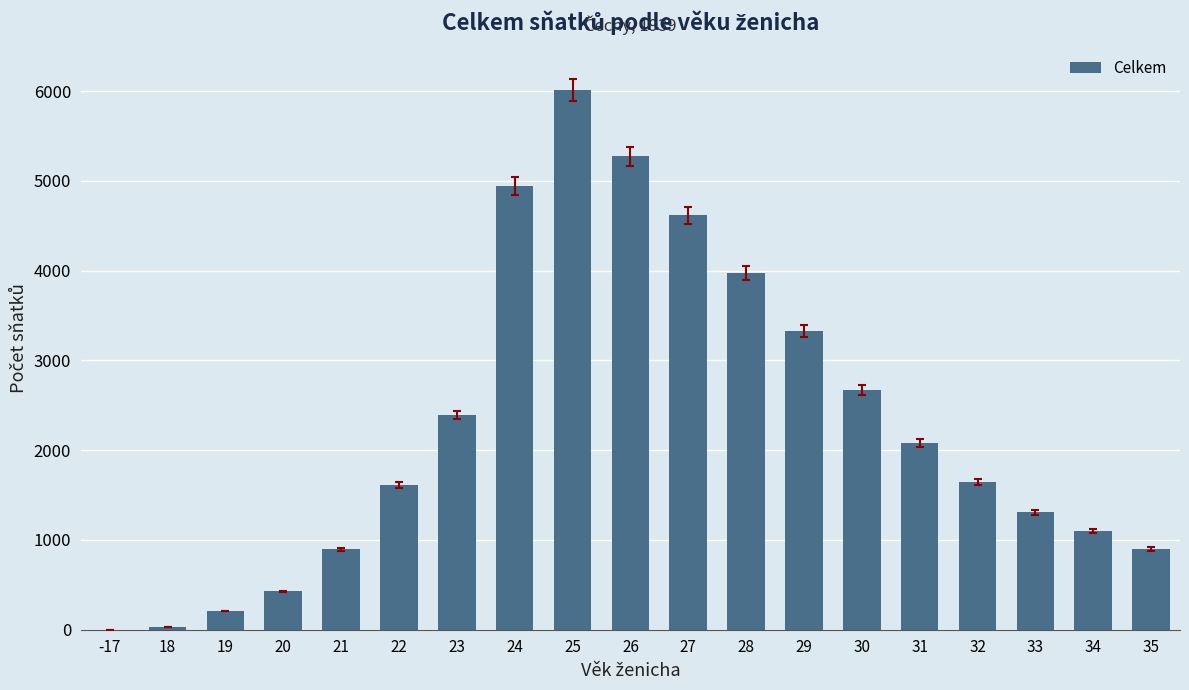

What is the ratio of the value at 28 to the value at 34?

3.6